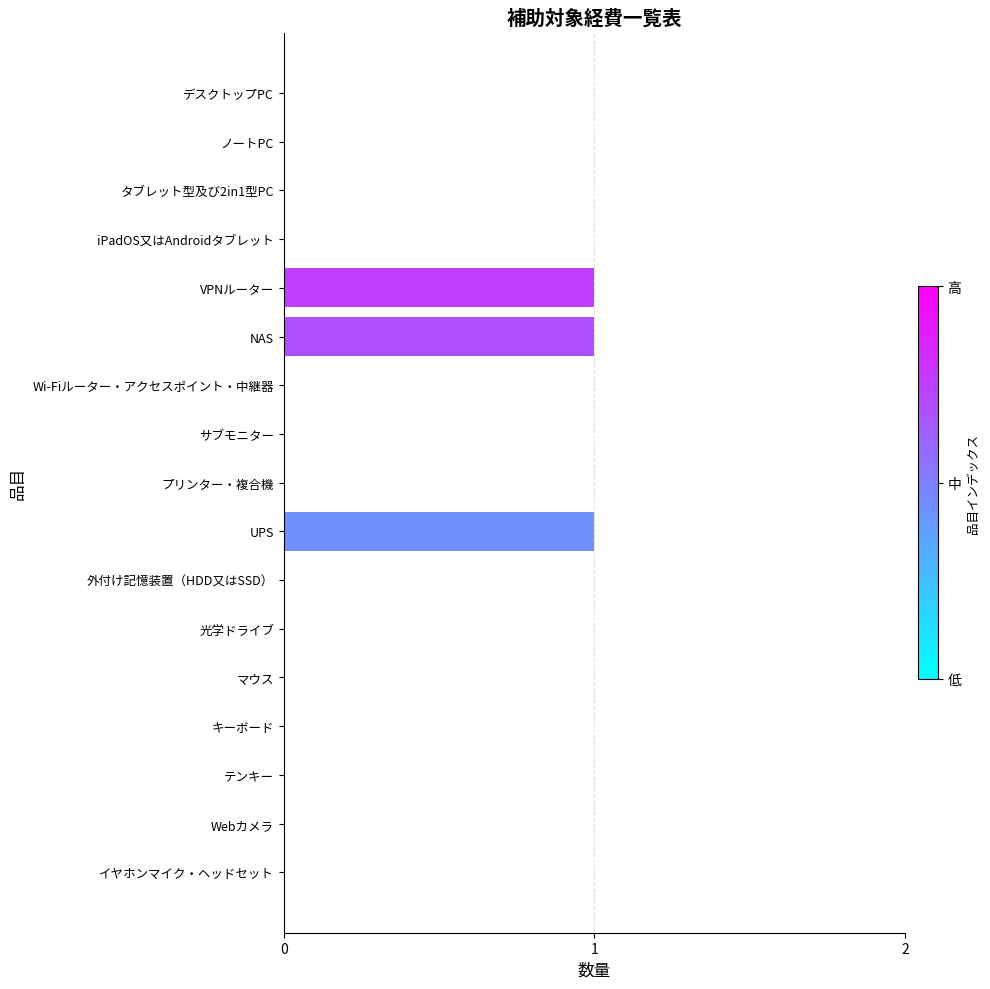

Which has a higher value, VPNルーター or プリンター・複合機?

VPNルーター